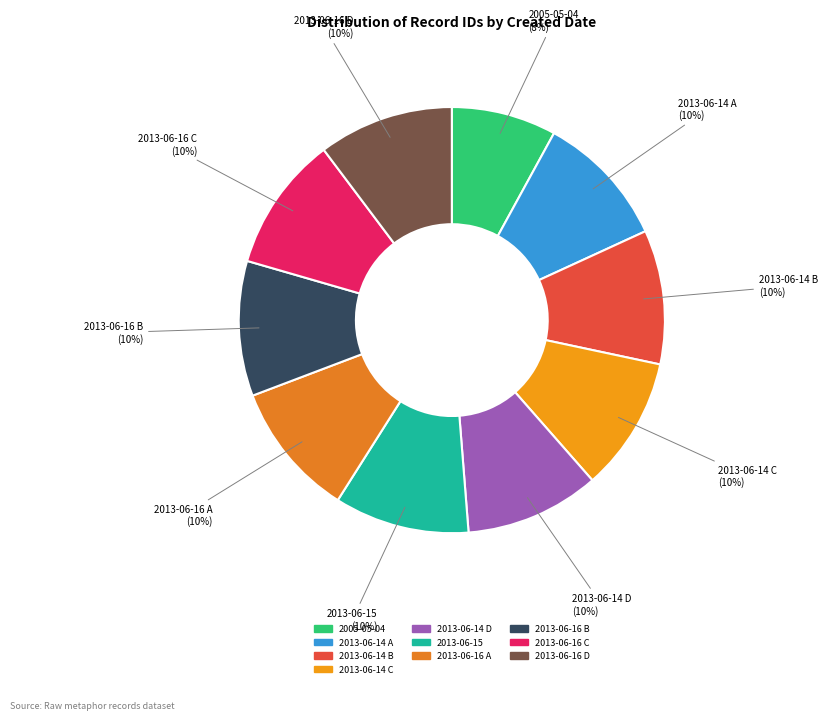

Between 2005-05-04 and 2013-06-16 B, which is larger?

2013-06-16 B